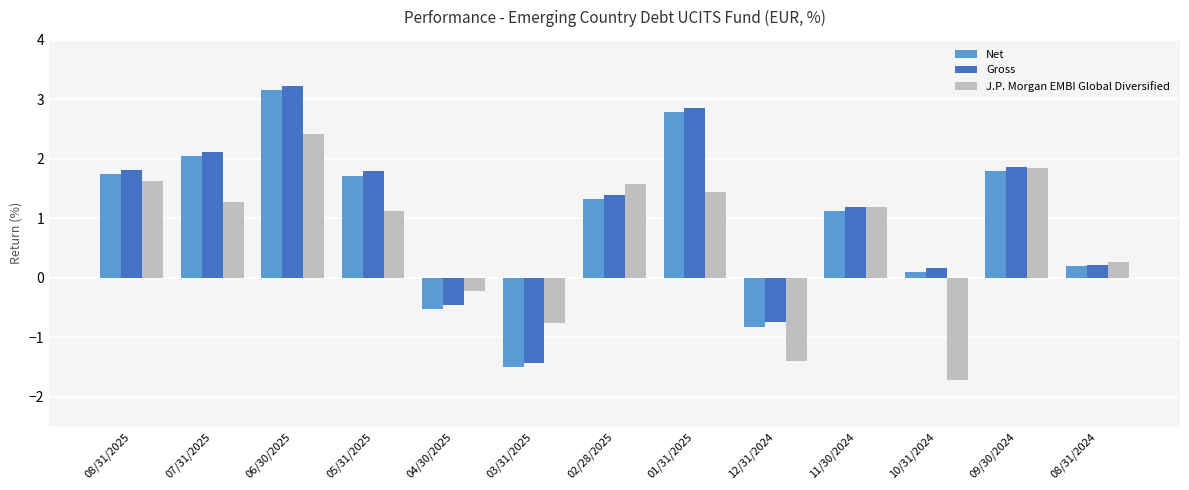

How many groups of bars are there?

13